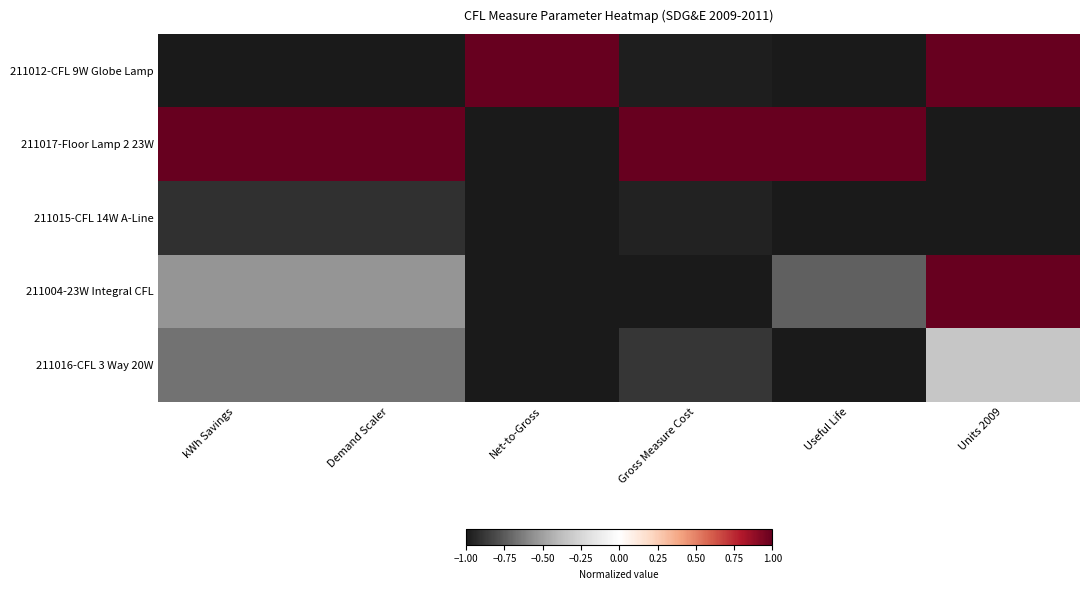

Reading right to left, list all the values displayed in this chart.

211012-CFL 9W Globe Lamp: Units 2009=1.0	Useful Life=-1.0	Gross Measure Cost=-1.0	Net-to-Gross=1.0	Demand Scaler=-1.0	kWh Savings=-1.0
211017-Floor Lamp 2 23W: Units 2009=-1.0	Useful Life=1.0	Gross Measure Cost=1.0	Net-to-Gross=-1.0	Demand Scaler=1.0	kWh Savings=1.0
211015-CFL 14W A-Line: Units 2009=-1.0	Useful Life=-1.0	Gross Measure Cost=-1.0	Net-to-Gross=-1.0	Demand Scaler=-0.9	kWh Savings=-0.9
211004-23W Integral CFL: Units 2009=1.0	Useful Life=-0.7	Gross Measure Cost=-1.0	Net-to-Gross=-1.0	Demand Scaler=-0.5	kWh Savings=-0.5
211016-CFL 3 Way 20W: Units 2009=-0.3	Useful Life=-1.0	Gross Measure Cost=-0.9	Net-to-Gross=-1.0	Demand Scaler=-0.7	kWh Savings=-0.7